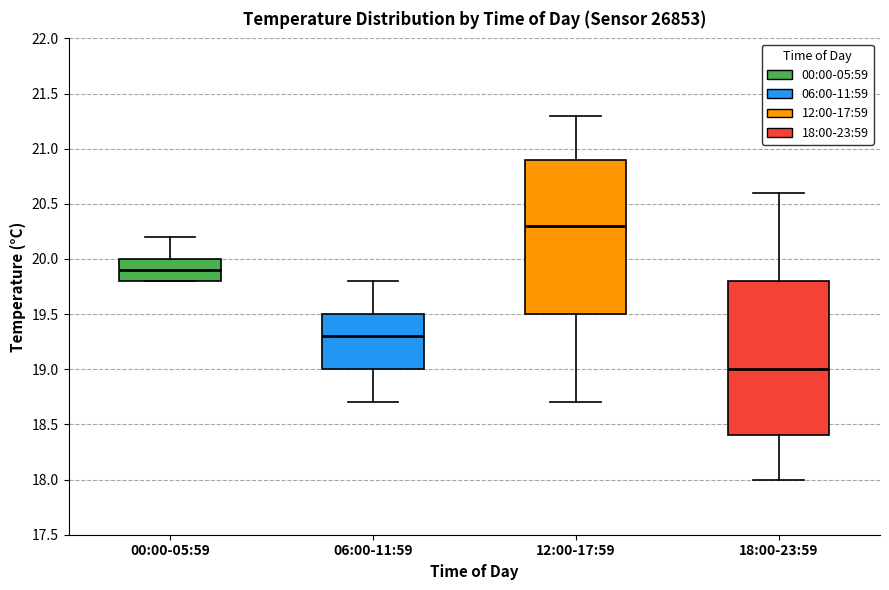

Reading left to right, read every box against the y-axis: the position of its median line, the range the box covers, and the ends of its whiskers. The values are not printed on the chart, so give them approximately, as read against the axis.

00:00-05:59: median 19.9, box 19.8 to 20.0, whiskers 19.8 to 20.2
06:00-11:59: median 19.3, box 19.0 to 19.5, whiskers 18.7 to 19.8
12:00-17:59: median 20.3, box 19.5 to 20.9, whiskers 18.7 to 21.3
18:00-23:59: median 19.0, box 18.4 to 19.8, whiskers 18.0 to 20.6